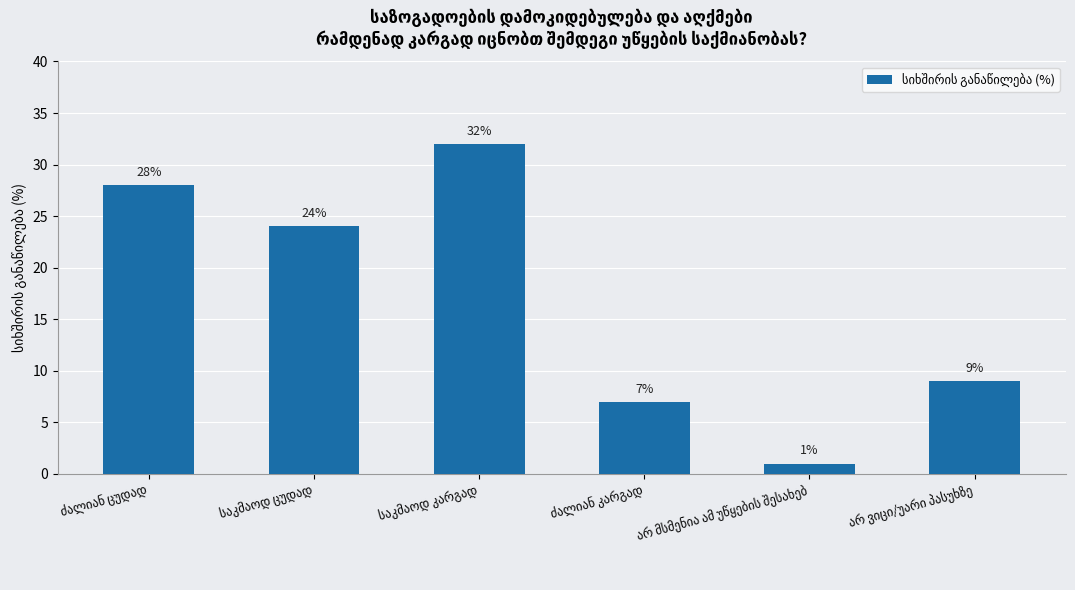

What is the difference between the second highest and second lowest values?

21